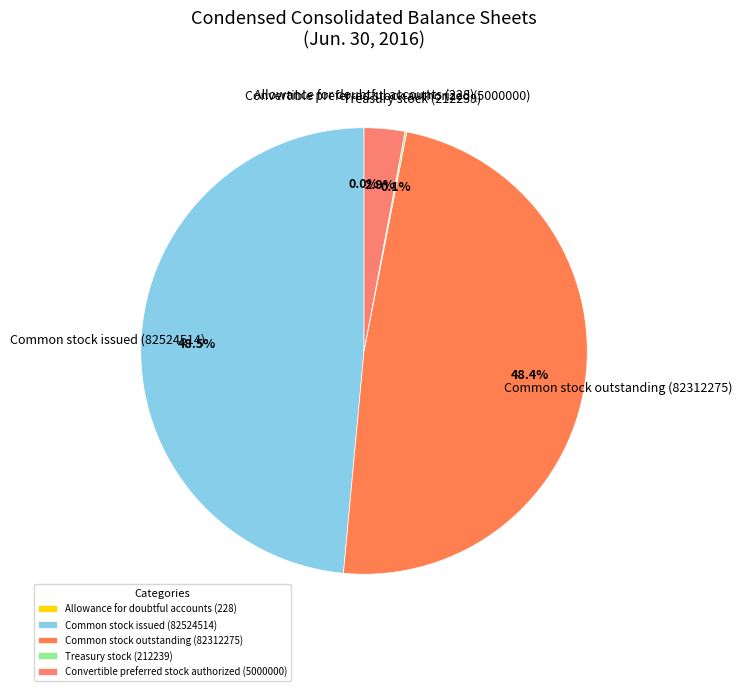

Combined, what portion of the pie is Common stock issued (82524514) and Convertible preferred stock authorized (5000000)?

51.5%